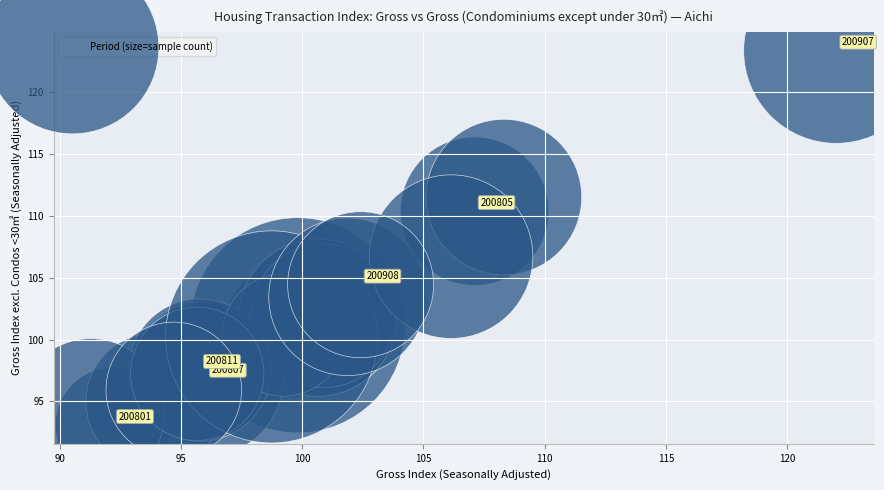

What Y value in the scatter plot is closest to 108?

106.7